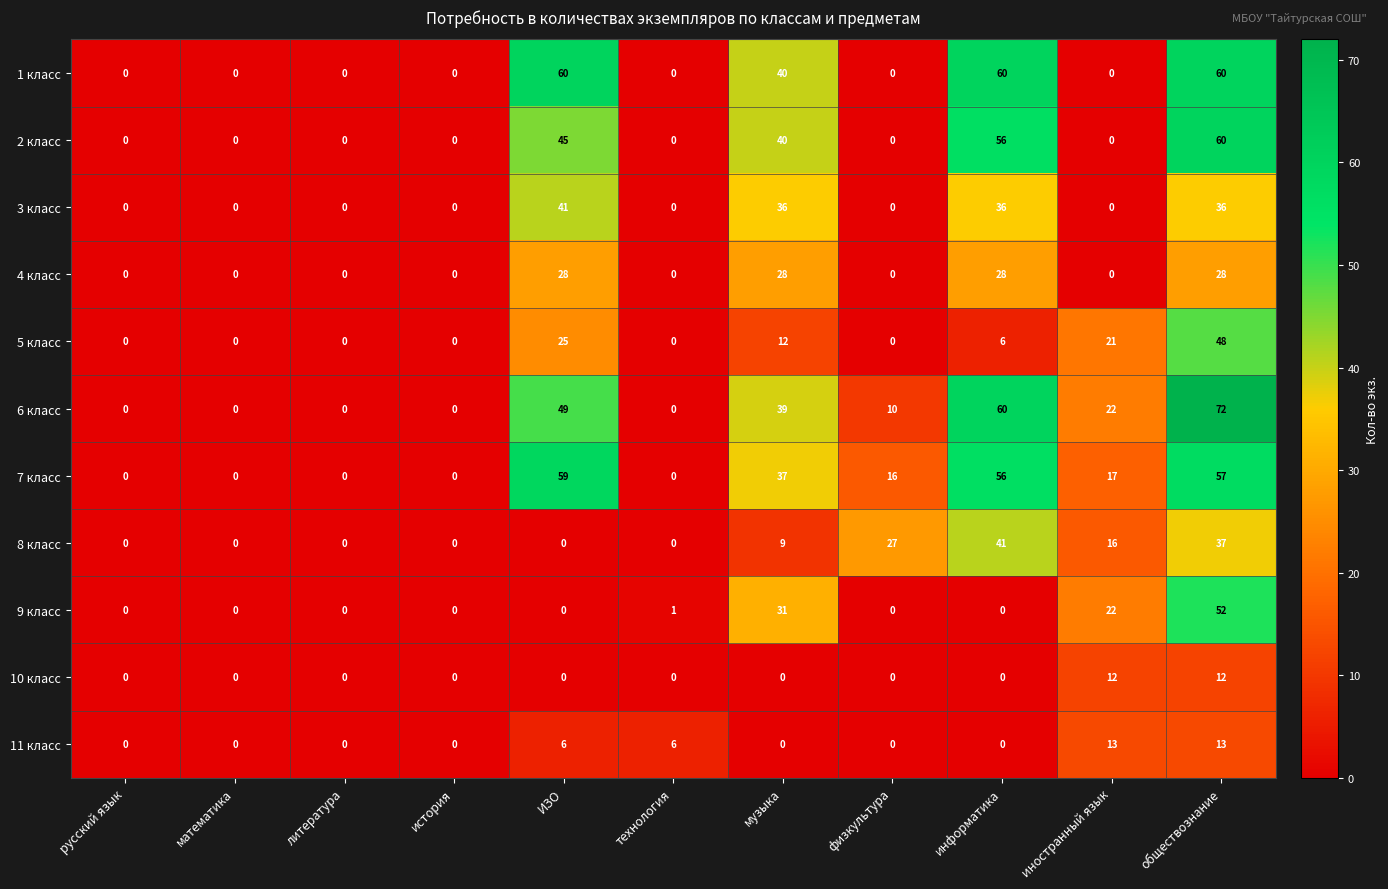

What is the difference between the 6 класс values at обществознание and ИЗО?

23